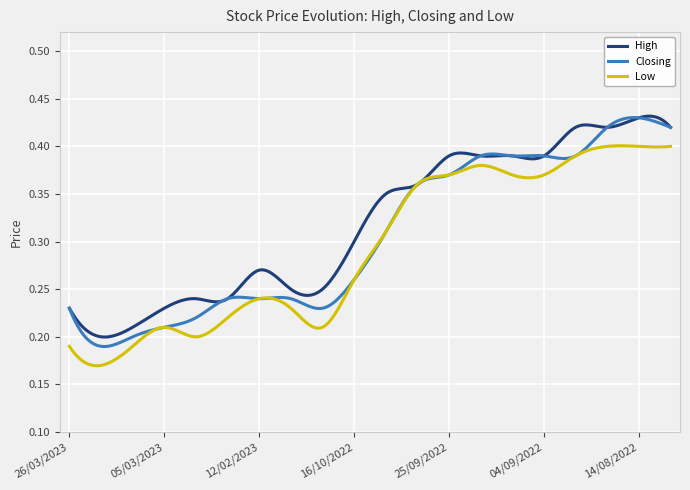

How many lines are shown in the chart?

3